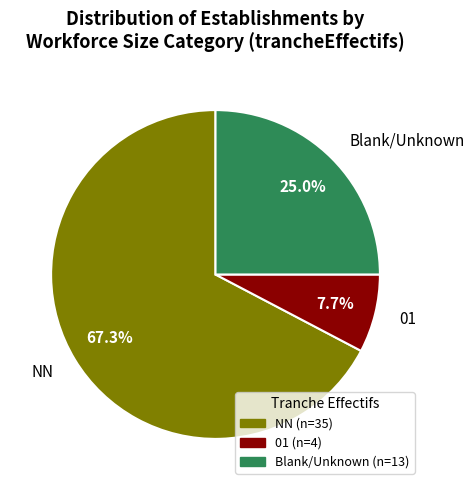

What is the majority slice?

NN